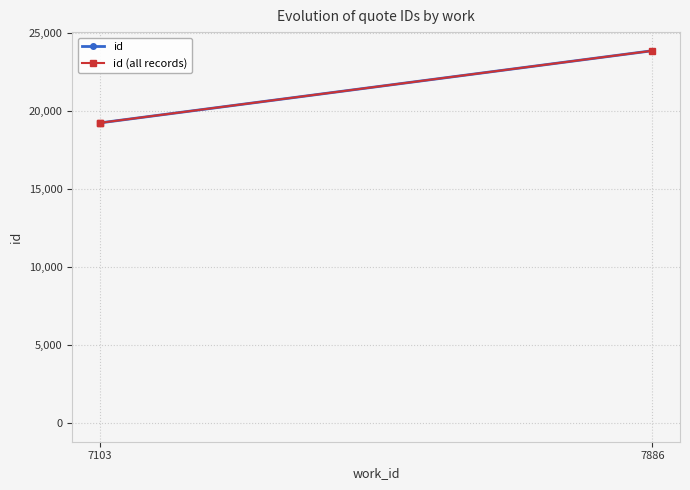

What is the value of the 1st point from the left?

19234